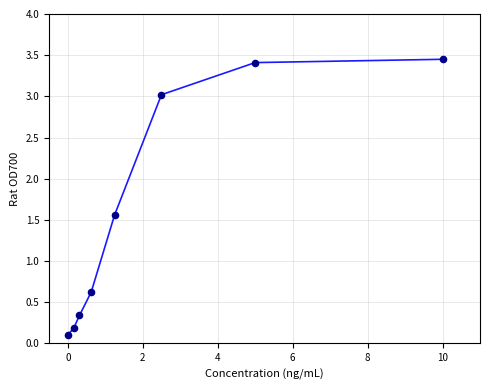

What is the range of X values (max minus min)?

10.0